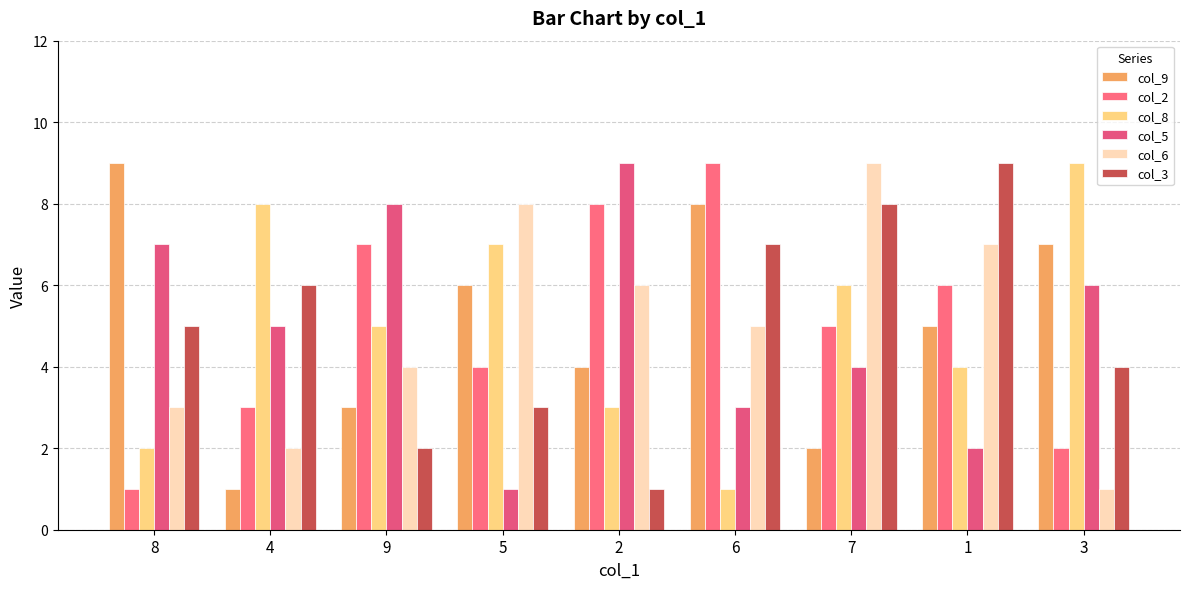

What is the minimum value shown in the chart?

1